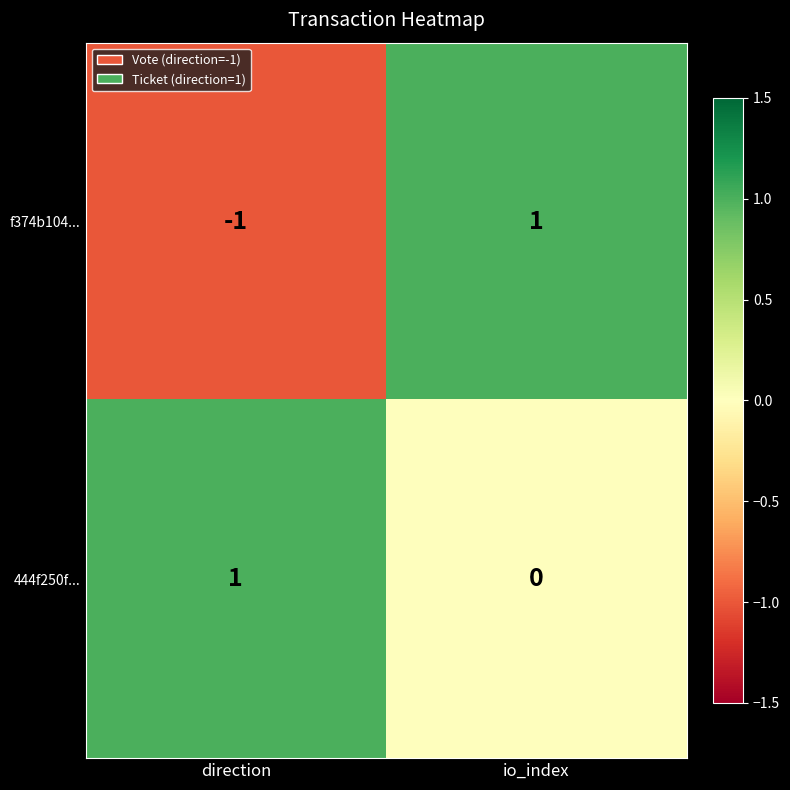

Which series has the largest total across all categories?

444f250f...